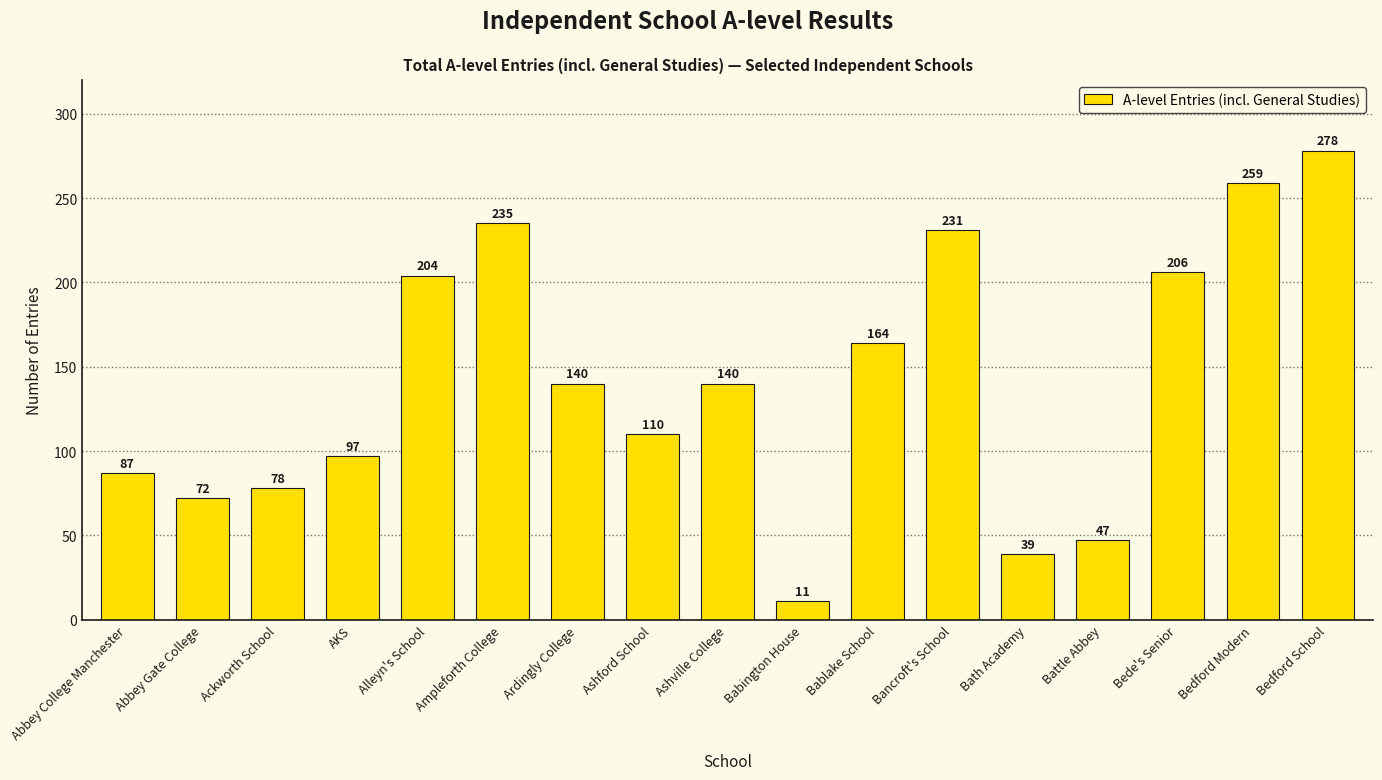

How many bars are there in total?

17